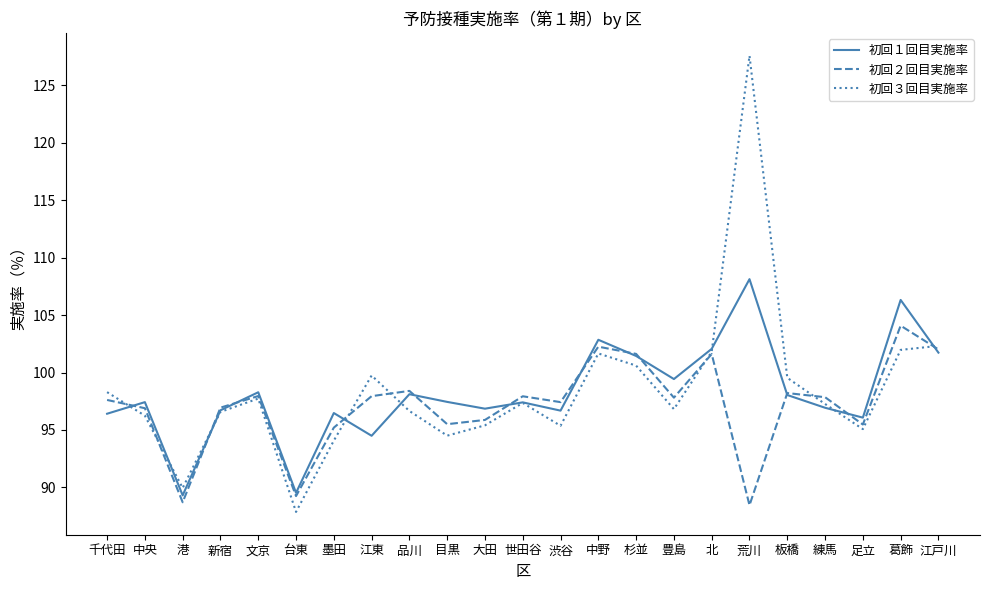

At which category does the chart reach its minimum across all series?

台東